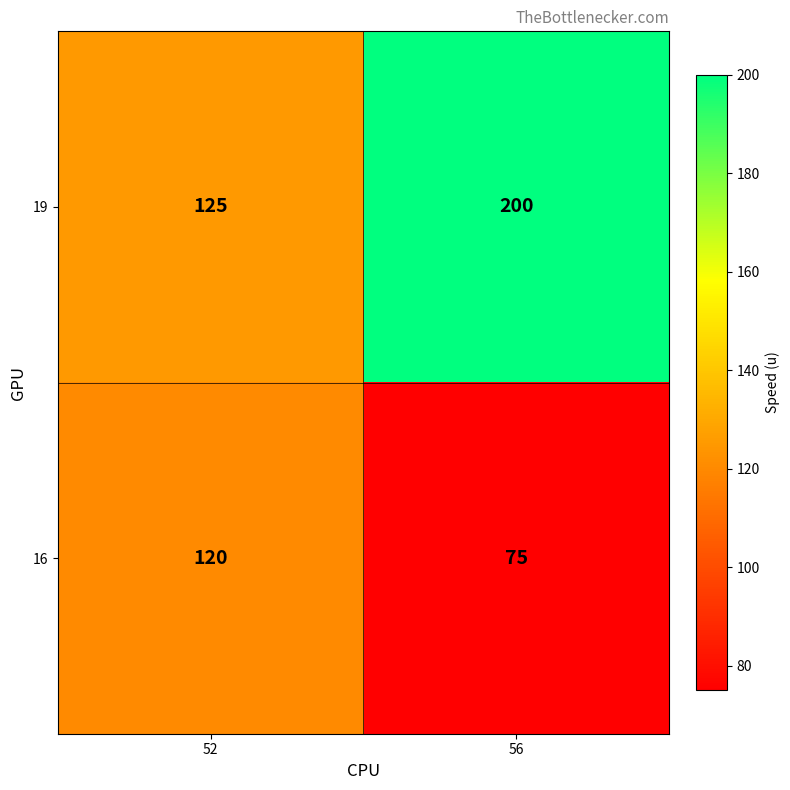

Reading right to left, extract all data points from this chart.

19: 56=200	52=125
16: 56=75	52=120